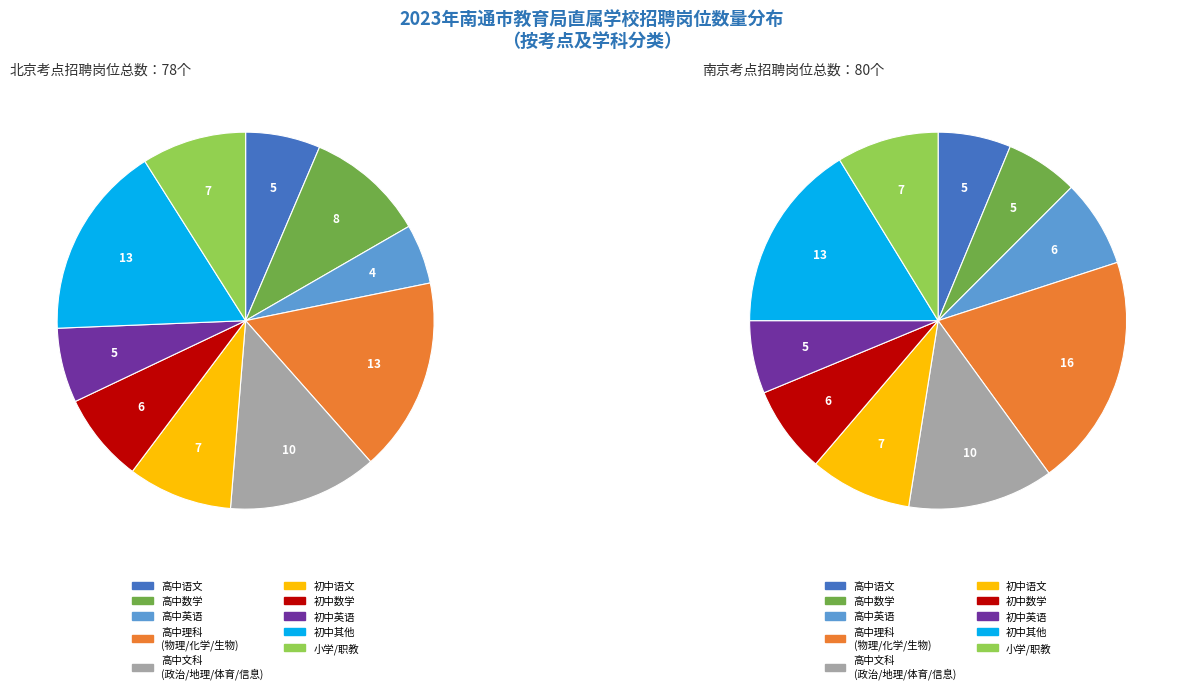

Is there a majority slice in this chart?

No